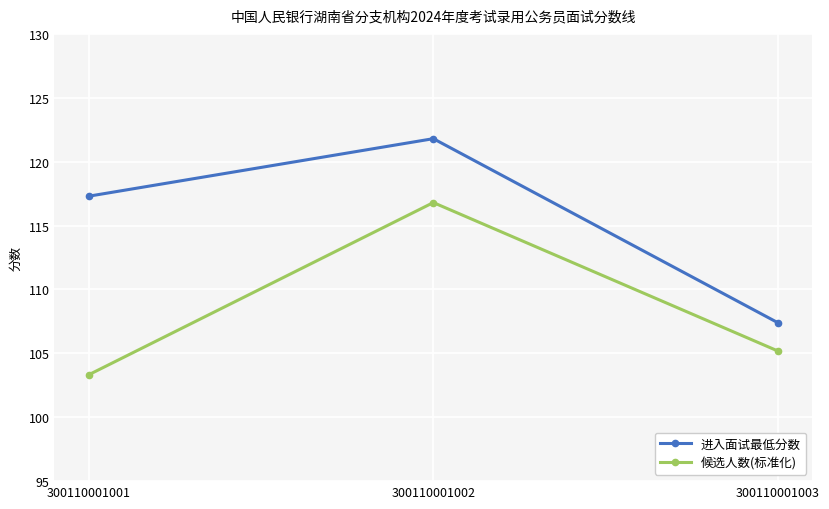

Rank the series by their average value, from lowest to highest.

候选人数(标准化), 进入面试最低分数